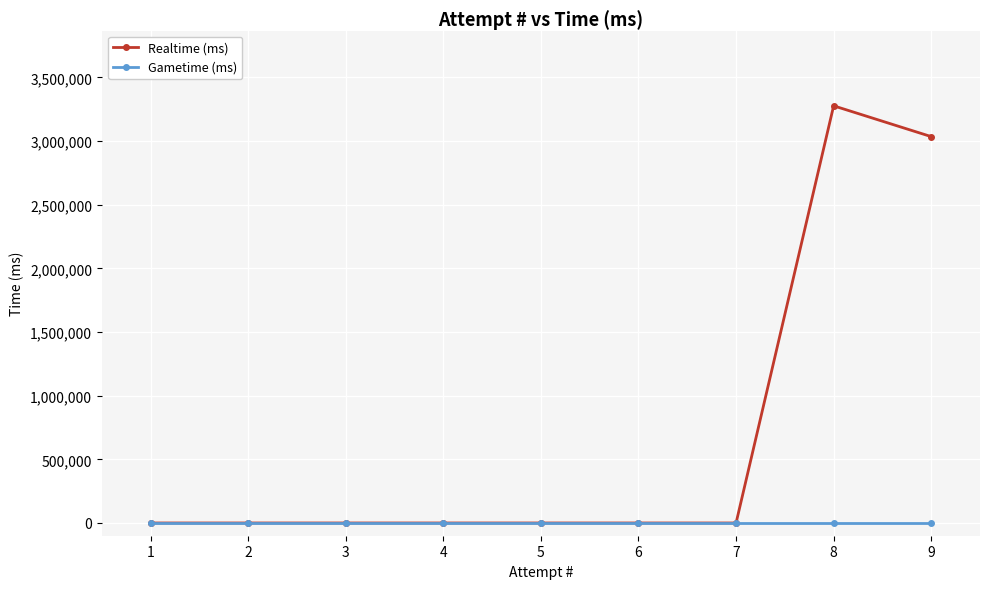

What is the greatest value displayed?

3276570